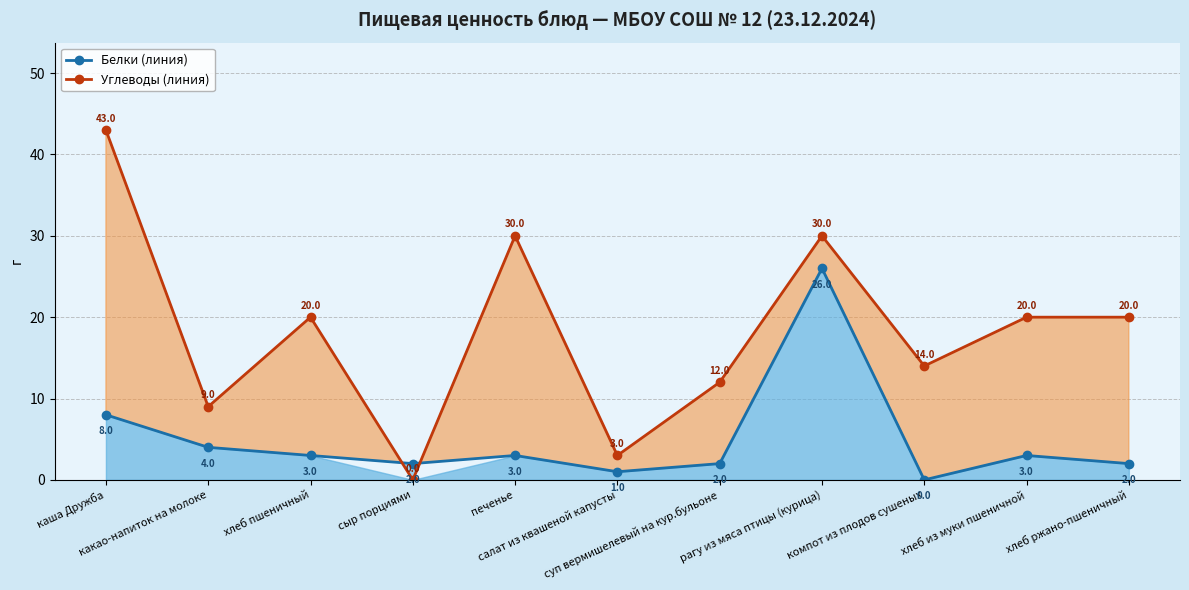

What is the average value of the Углеводы (линия) series?

18